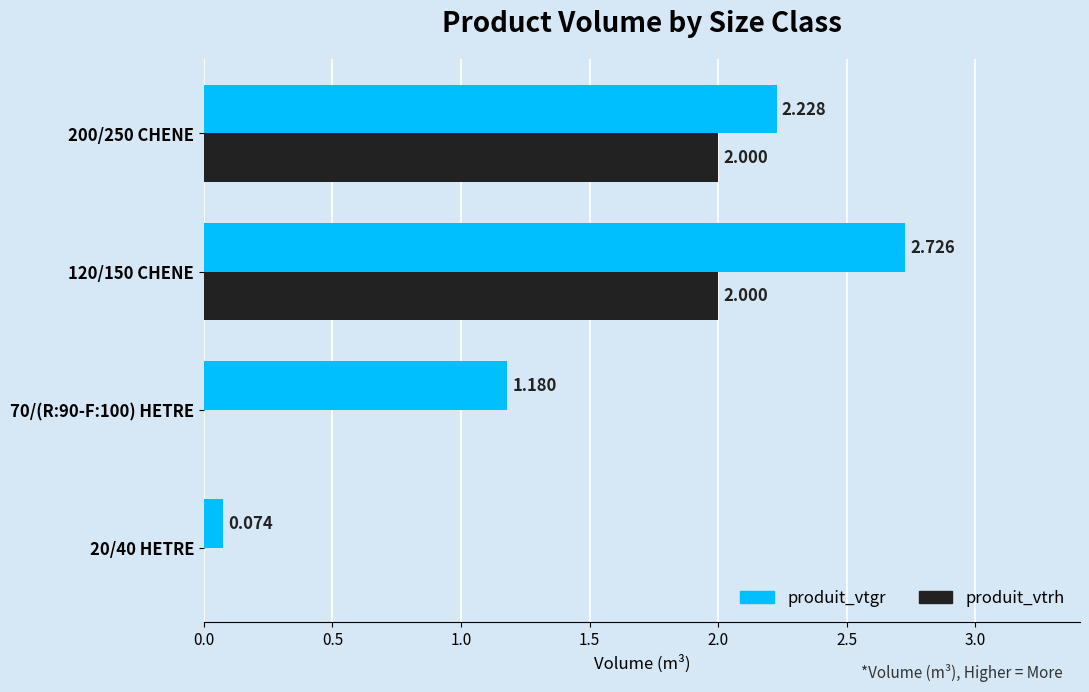

Which series has the largest total across all categories?

produit_vtgr